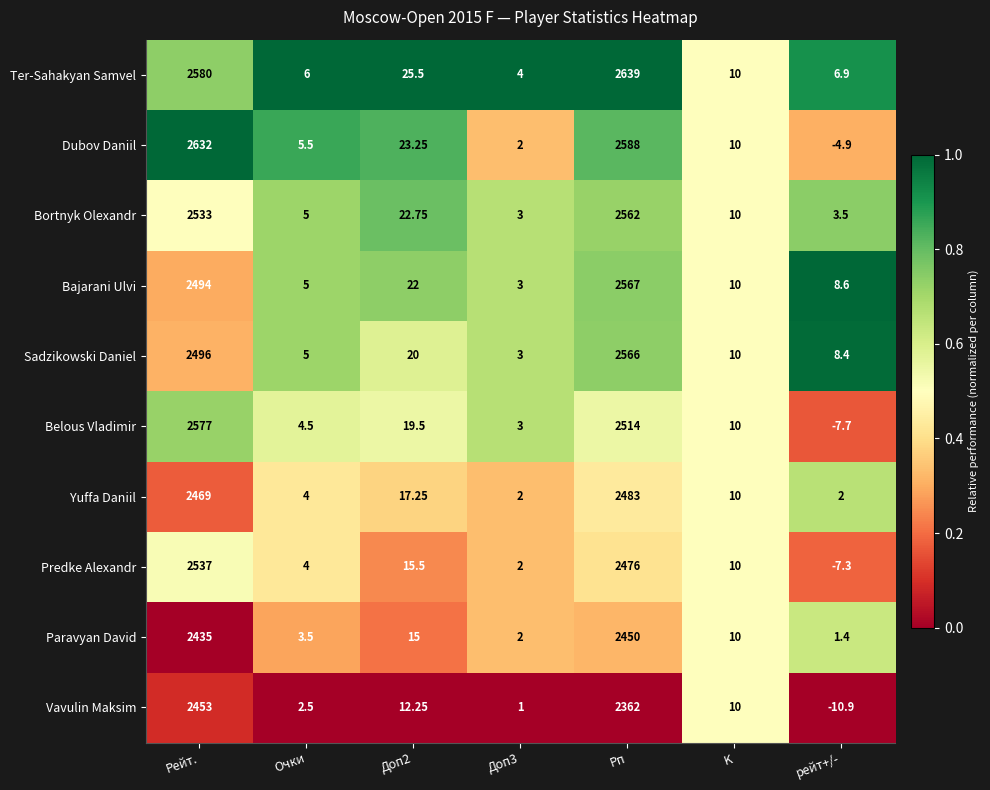

At which label does Belous Vladimir first exceed 10?

Рейт.